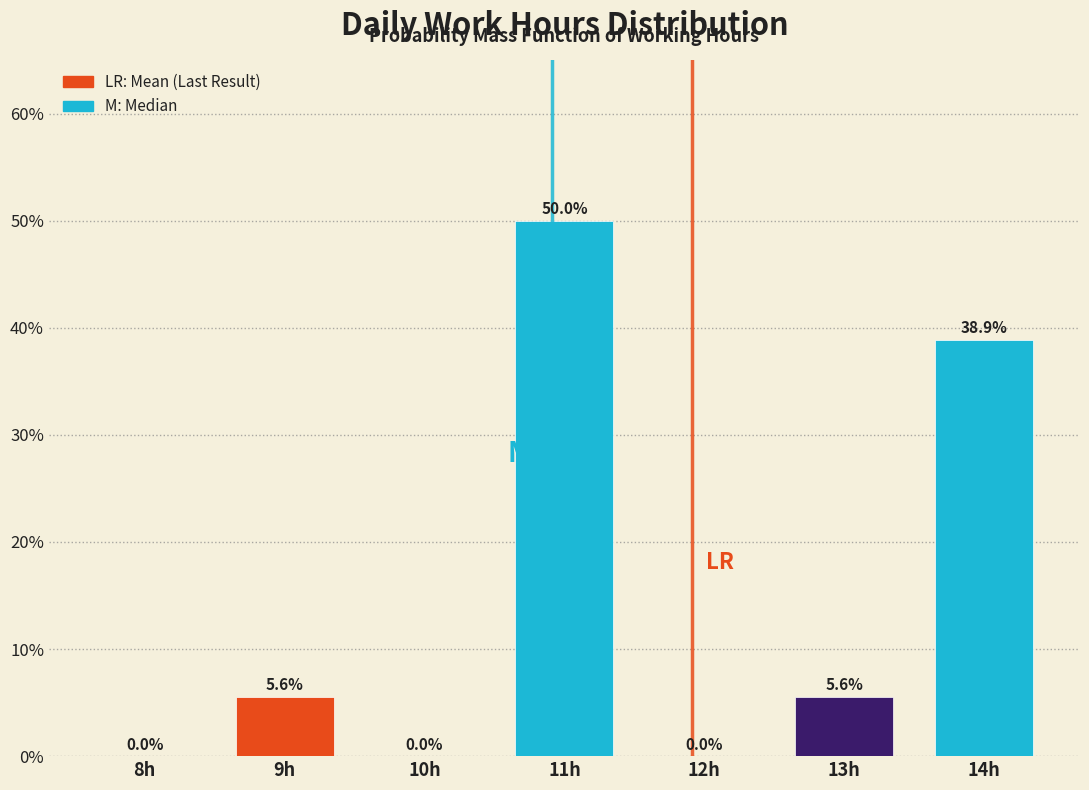

Reading right to left, what are all the values shown in this chart?

14h=38.9	13h=5.6	12h=0.0	11h=50.0	10h=0.0	9h=5.6	8h=0.0